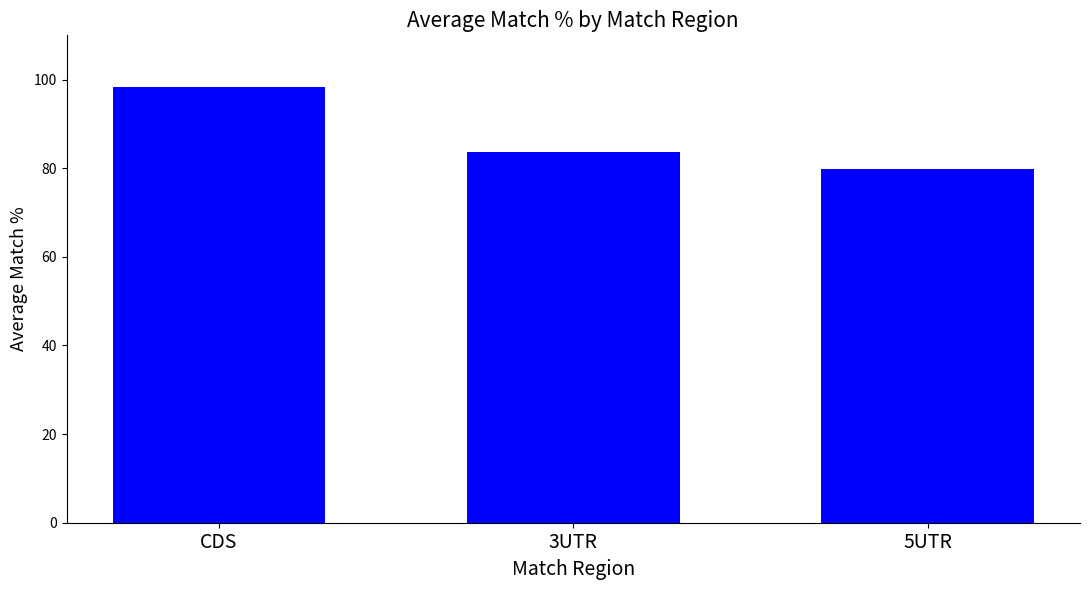

Read the value at 3UTR.

83.8